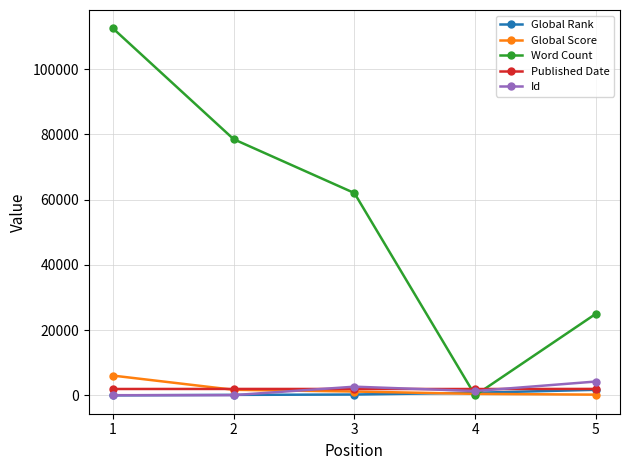

The Id series shows 50 at 1. True or false?

True